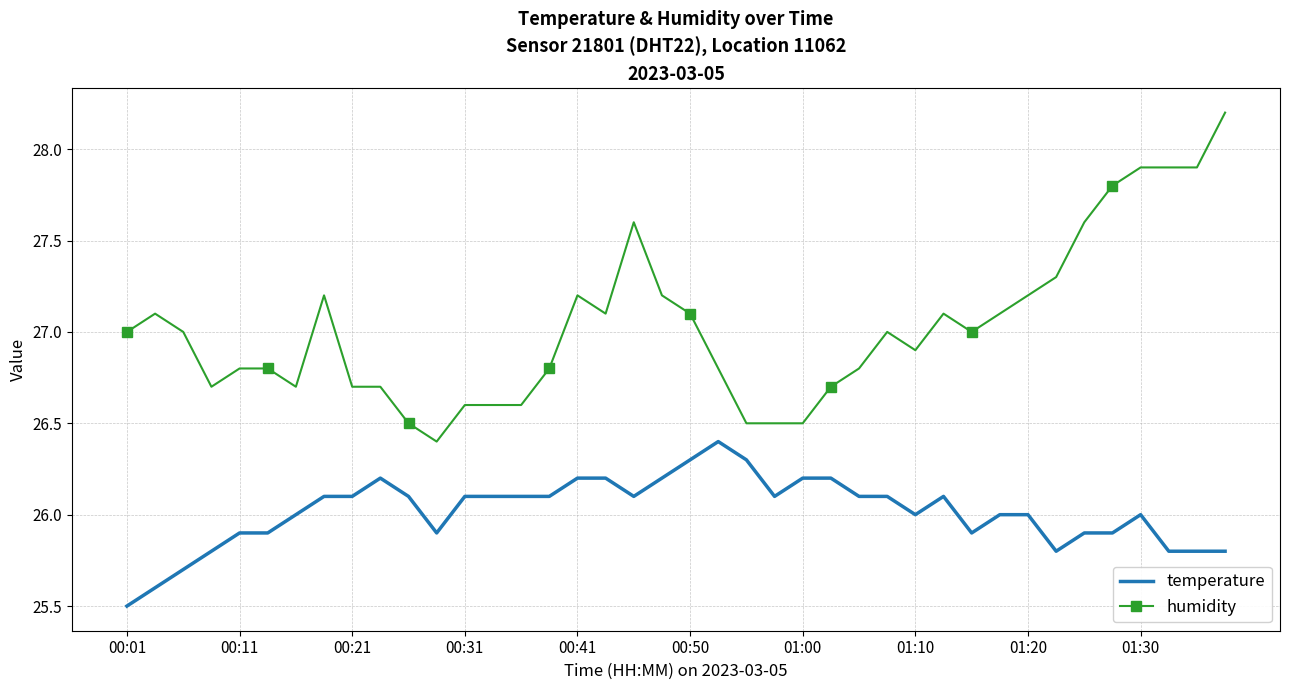

Which series has the largest range (max minus min)?

humidity